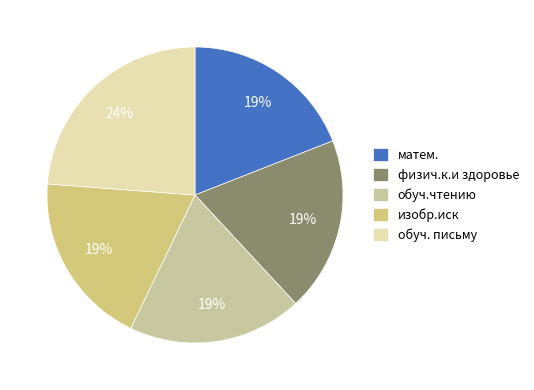

To the nearest percent, what is the difference between the largest and smallest slice percentages?

5%